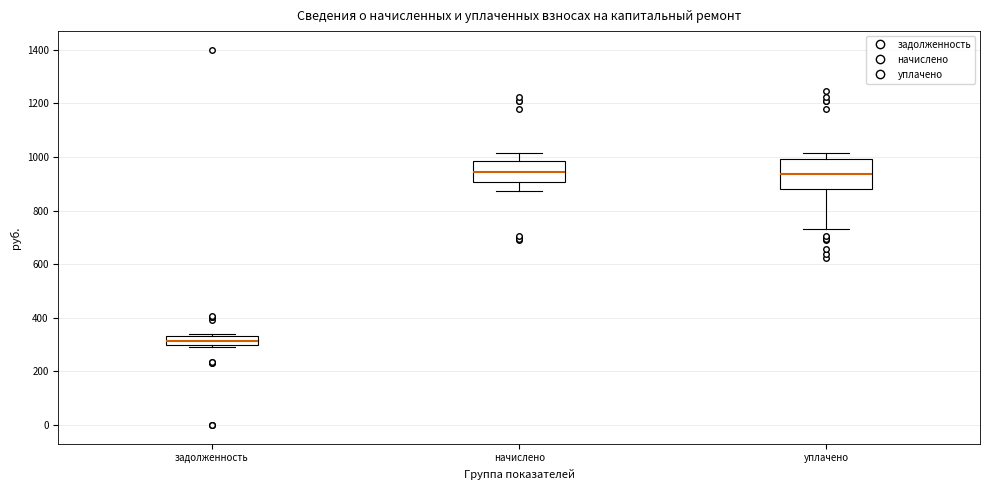

Which box is the tallest, from its lower edge to its upper edge?

уплачено